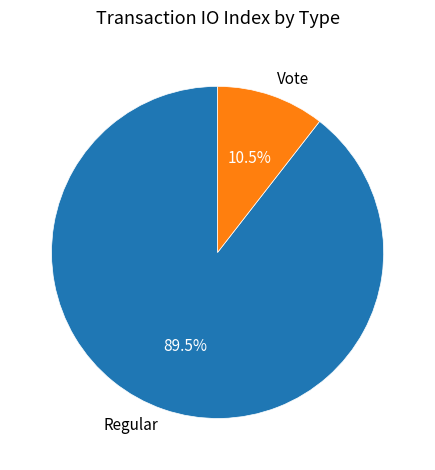

Combined, do Vote and Regular account for over 50%?

Yes